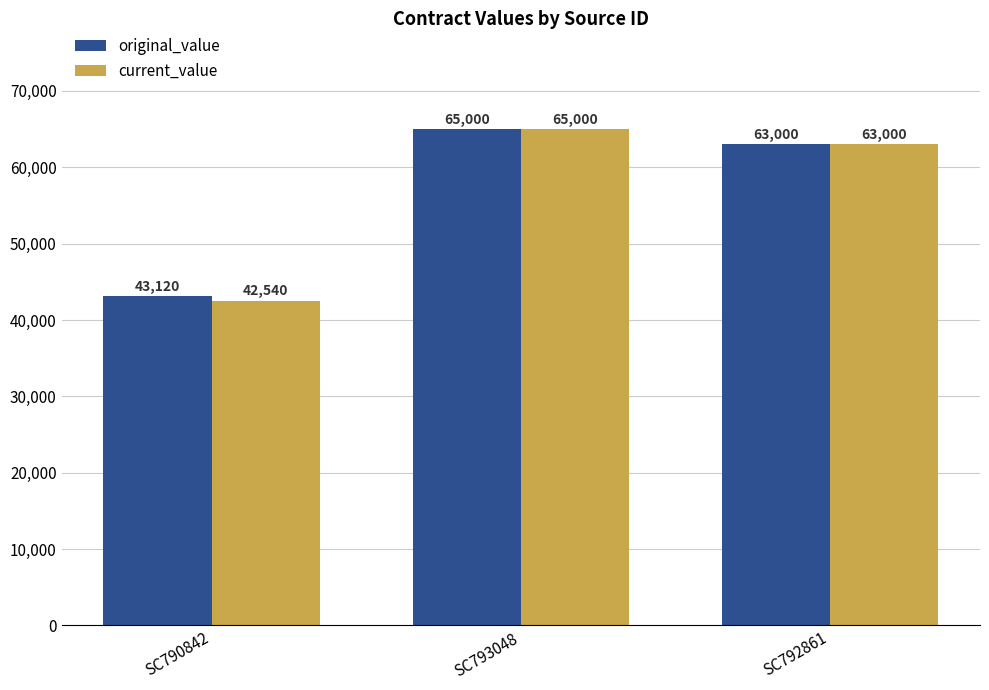

Which series has the largest range (max minus min)?

current_value